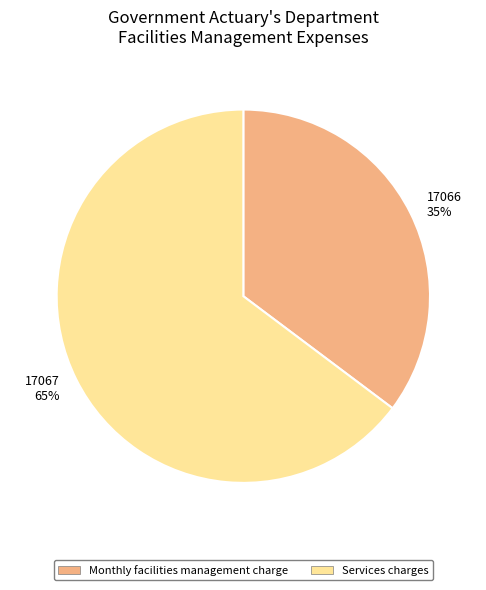

To the nearest percent, what is the difference between the 17066 and 17067 slice percentages?

30%